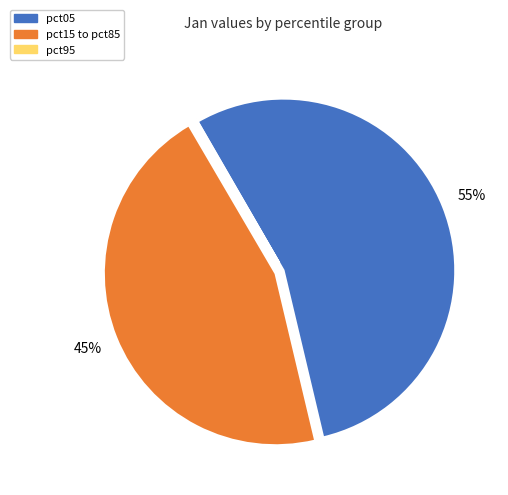

To the nearest percent, what portion does pct05 represent?

55%